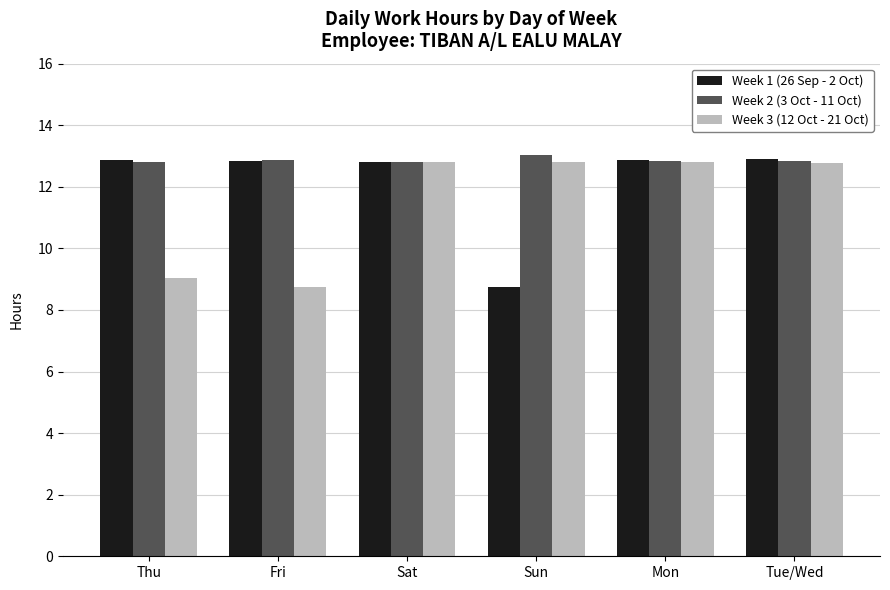

What is the smallest value displayed?

8.8